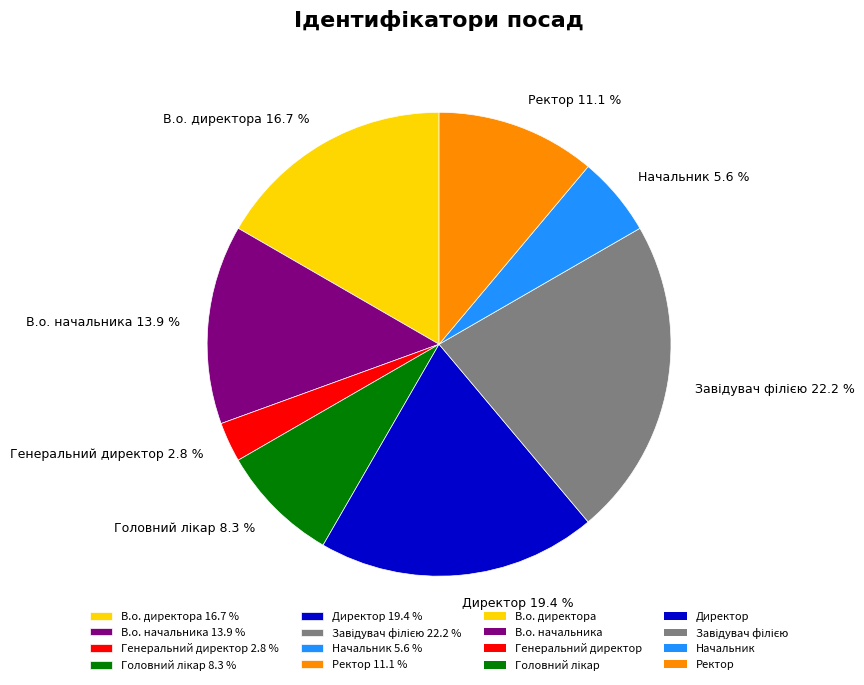

Do В.о. начальника 13.9 % and Начальник 5.6 % together represent more than half of the pie?

No